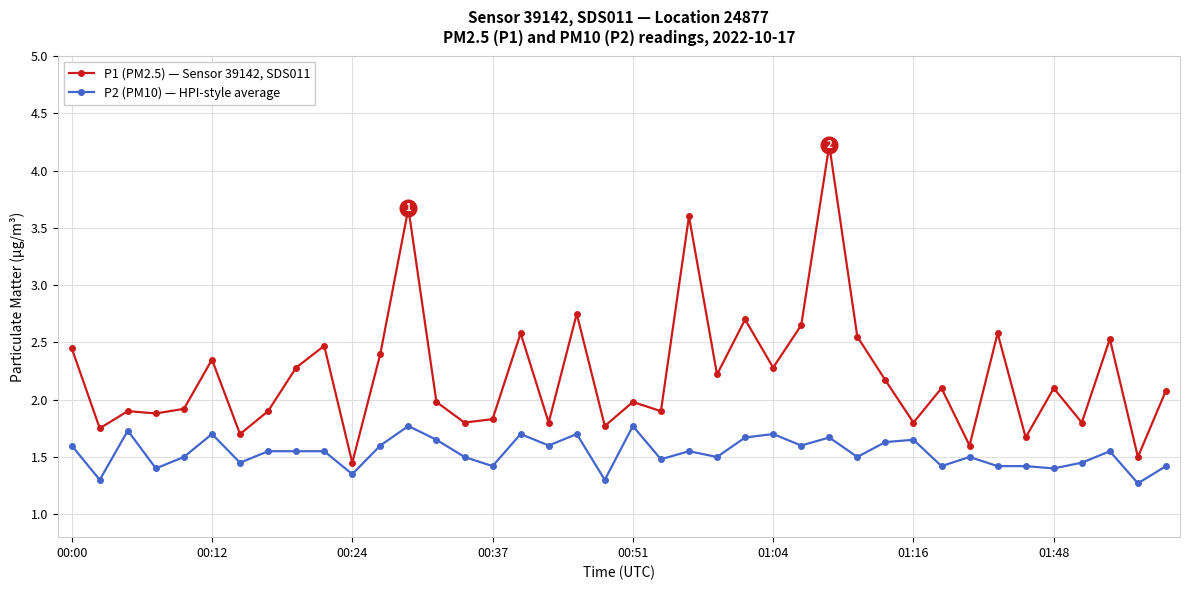

What is the difference between the second highest and second lowest values in the P2 (PM10) — HPI-style average series?

0.5